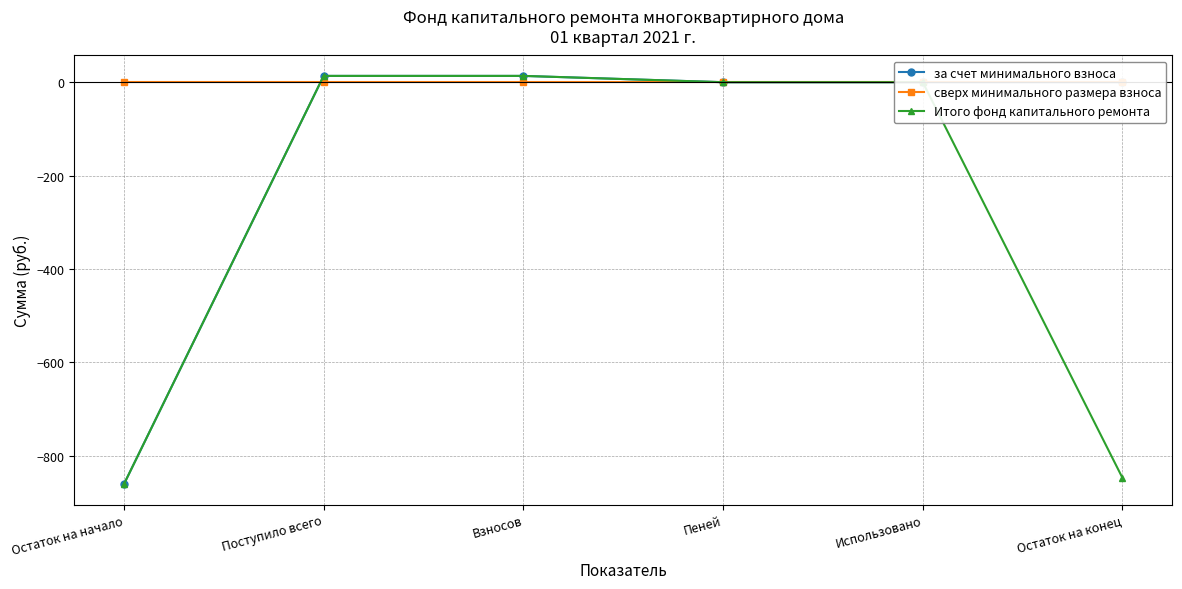

How many data points does each series have?

6